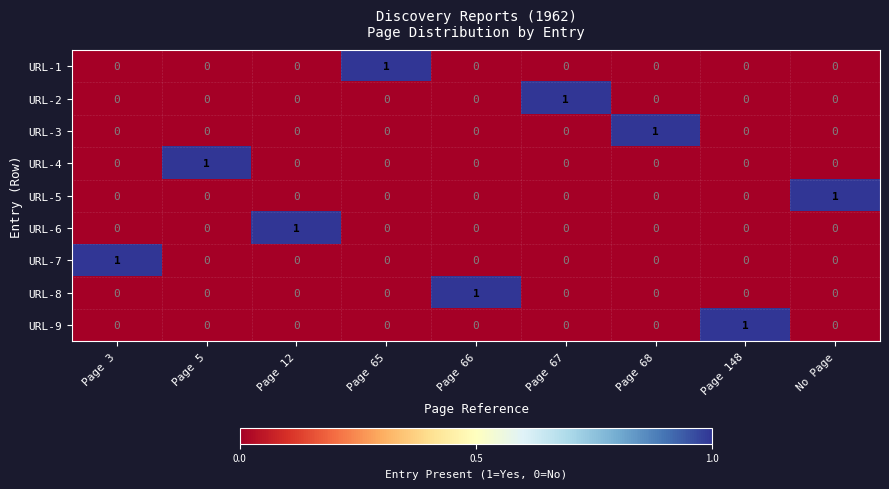

What is the spread (max minus min) of values at Page 68?

1